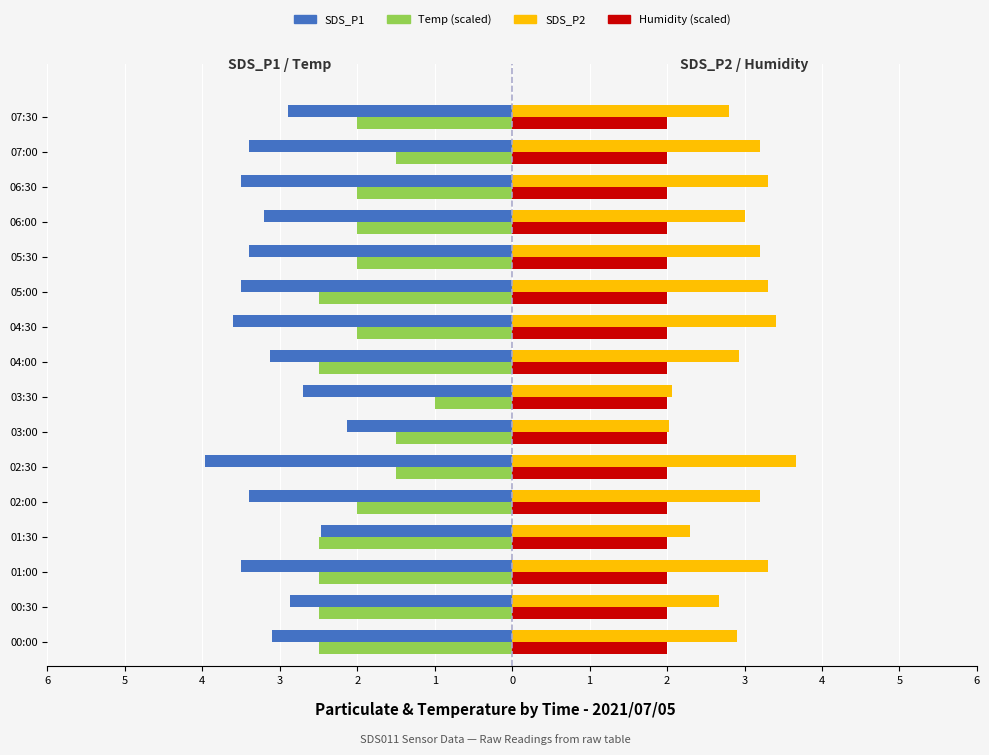

What is the average value of the Temp (scaled) series?

-2.0